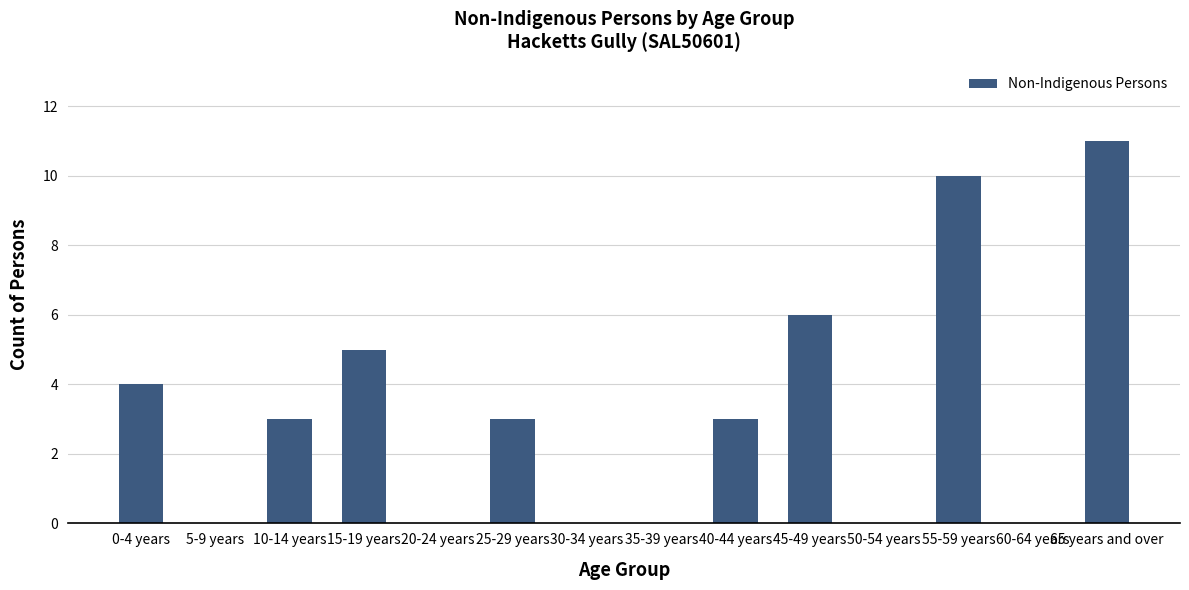

Reading right to left, extract all data points from this chart.

11	0	10	0	6	3	0	0	3	0	5	3	0	4